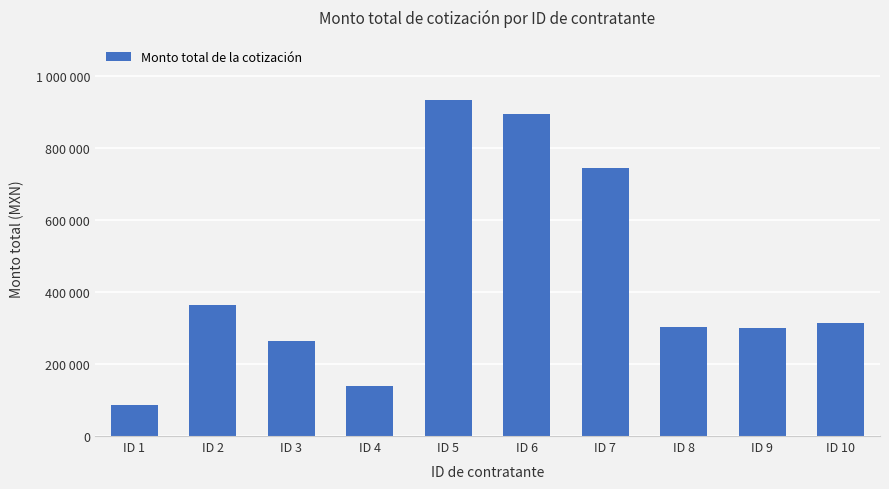

Between ID 1 and ID 7, which is larger?

ID 7